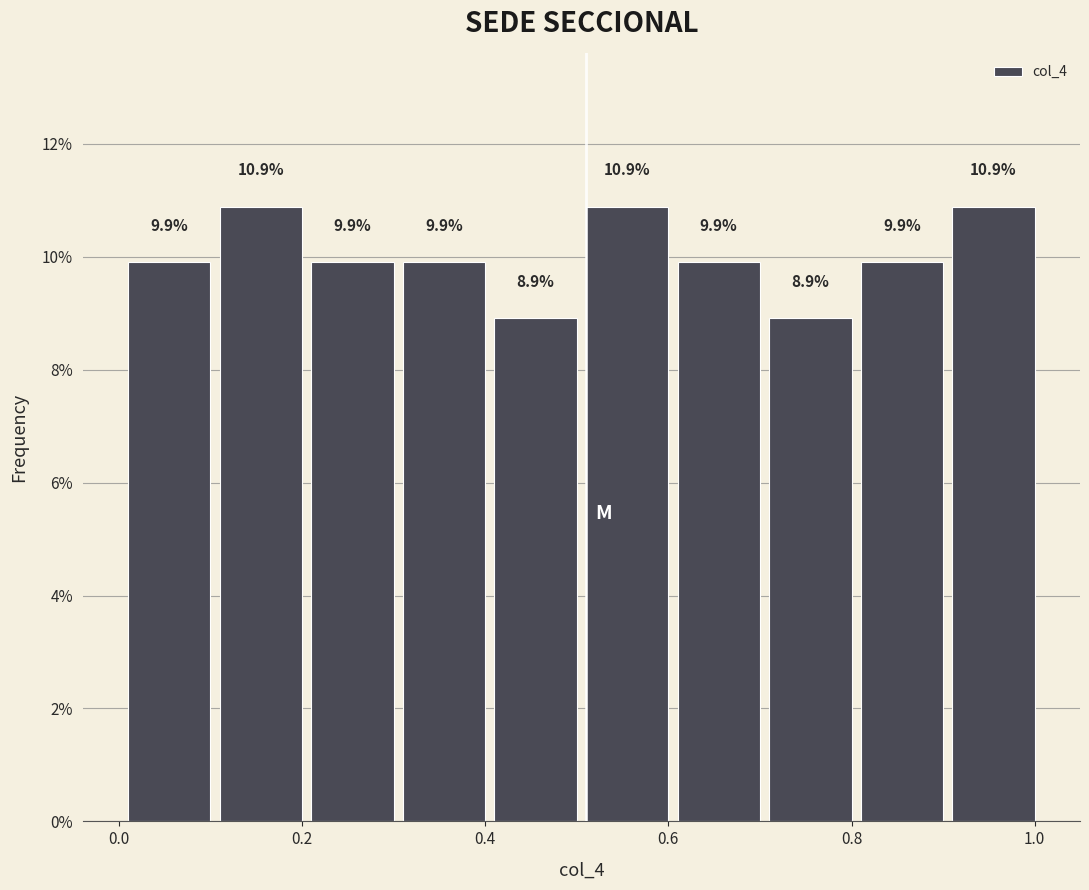

Reading left to right, transcribe this chart: for each bar, give the range it covers on the x-axis and its height. The bar edges are not printed on the chart, so give them approximately, as read against the axis.

0.01 to 0.11: 9.9
0.11 to 0.21: 10.9
0.21 to 0.31: 9.9
0.31 to 0.41: 9.9
0.41 to 0.51: 8.9
0.51 to 0.61: 10.9
0.61 to 0.71: 9.9
0.71 to 0.81: 8.9
0.81 to 0.91: 9.9
0.91 to 1.01: 10.9